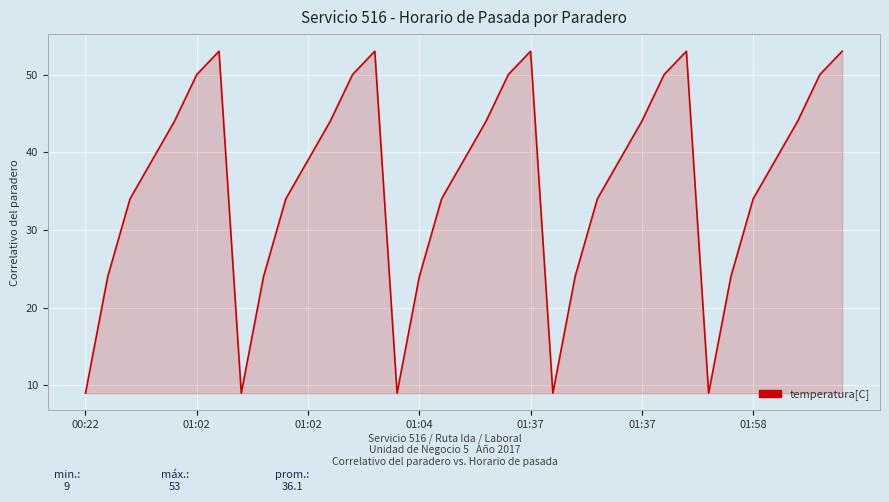

How many interior local peaks (higher than both neighbors) does the data have?

4